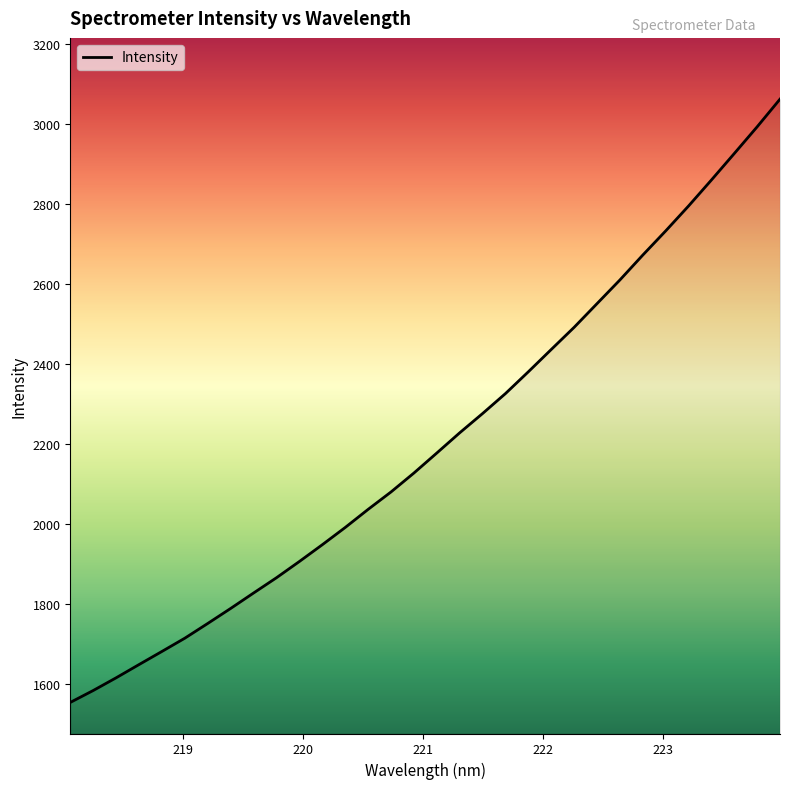

How many lines are shown in the chart?

1